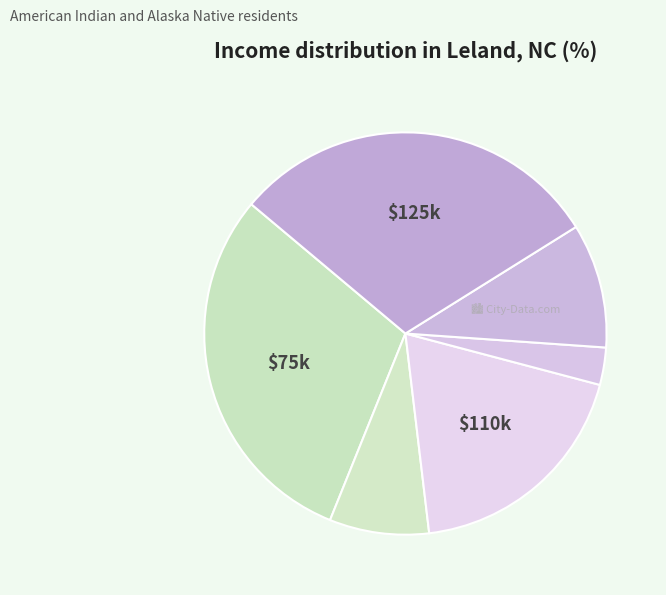

How many slices are in this pie chart?

6